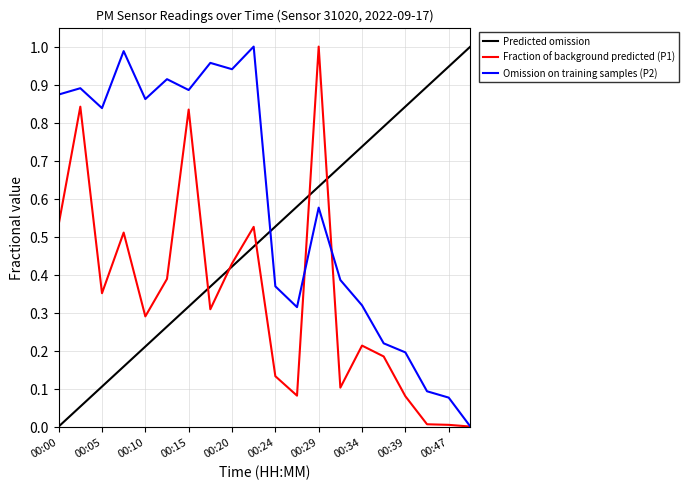

Rank the series by their average value, from highest to lowest.

Omission on training samples (P2), Predicted omission, Fraction of background predicted (P1)